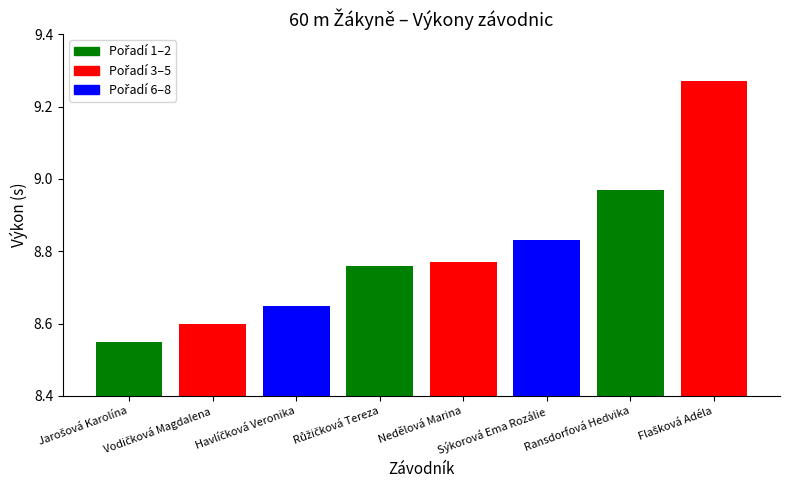

Rank the categories by value from highest to lowest.

Flašková Adéla, Ransdorfová Hedvika, Sýkorová Ema Rozálie, Nedělová Marina, Růžičková Tereza, Havlíčková Veronika, Vodičková Magdalena, Jarošová Karolína